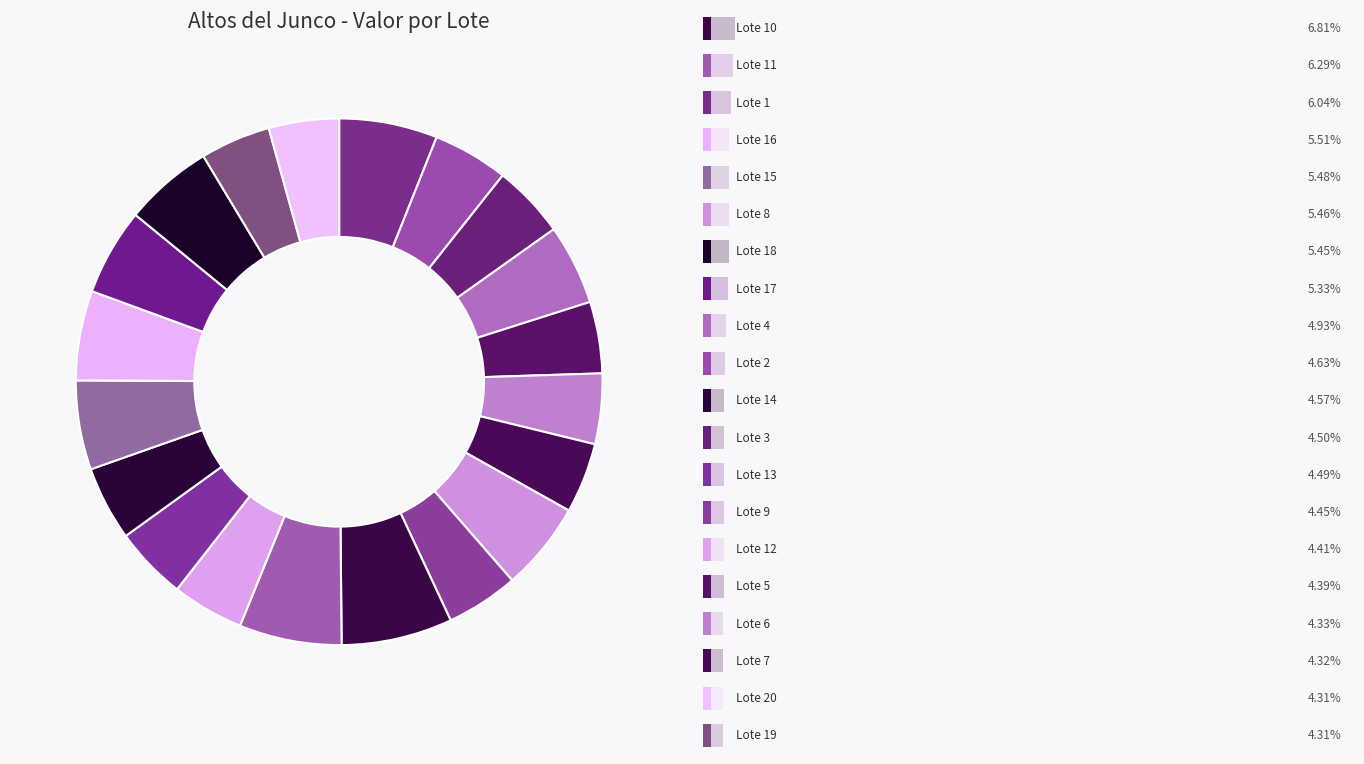

To the nearest percent, what percentage of the pie is Lote 16?

6%